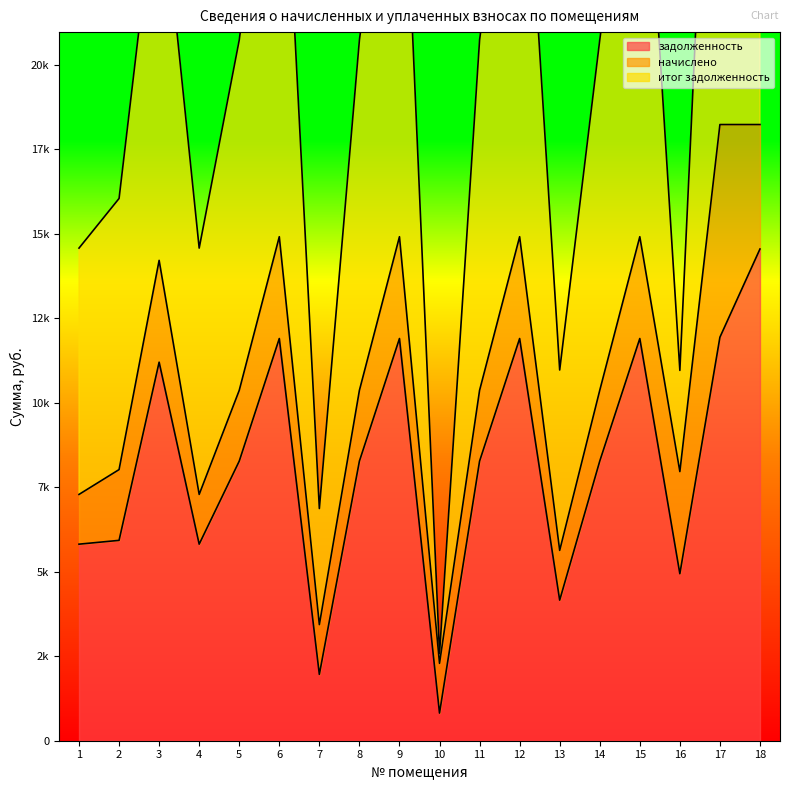

True or false: задолженность has a value of 8275.2 at 8.

True